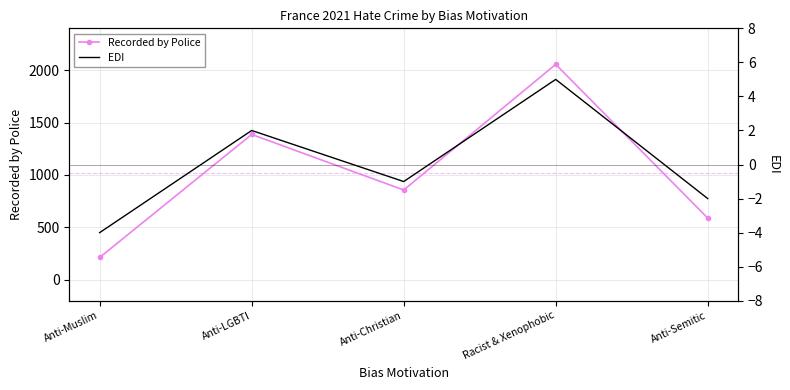

At which label does EDI first exceed -1?

Anti-LGBTI